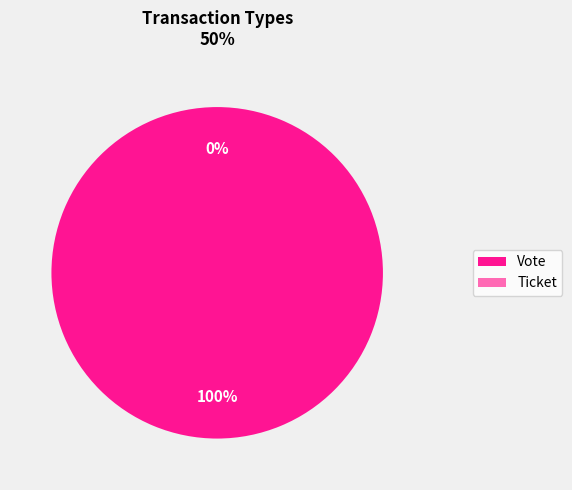

Combined, do Vote and Ticket account for over 50%?

Yes